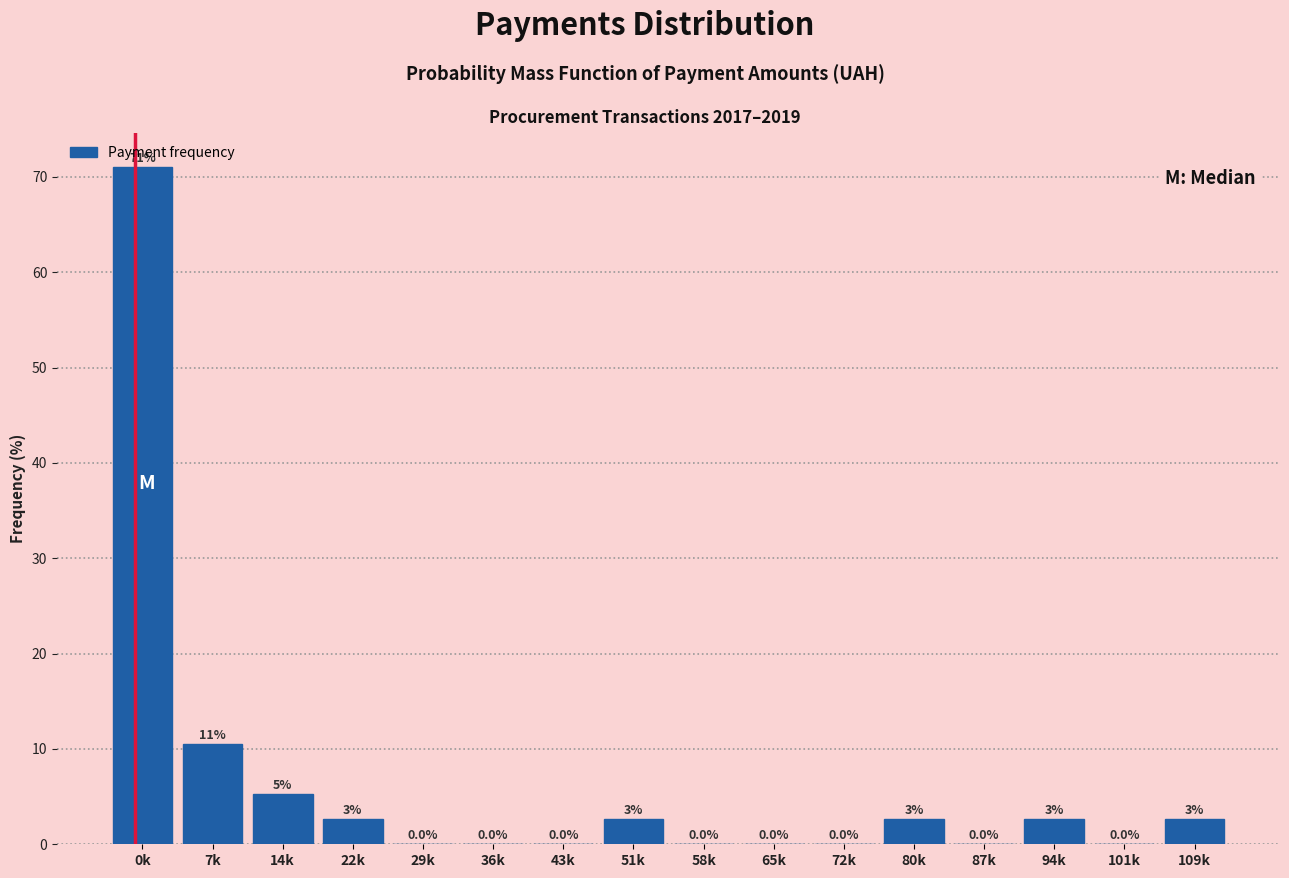

Which label corresponds to the largest value in the chart?

0k